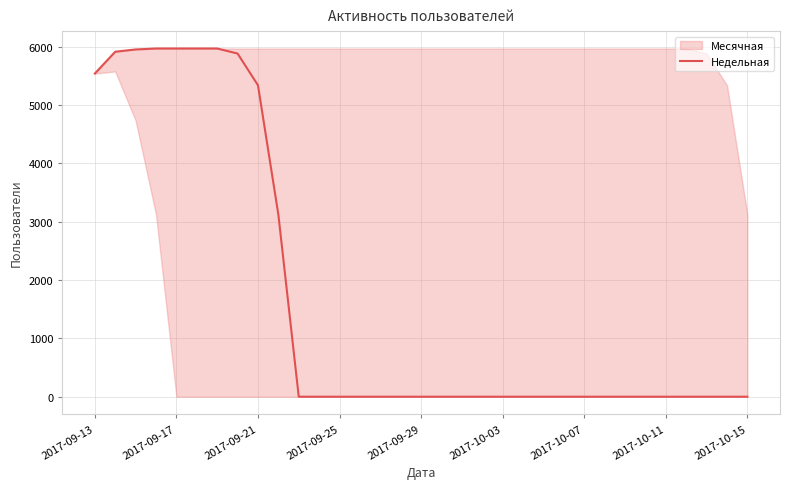

The value at 14 is 0. True or false?

True